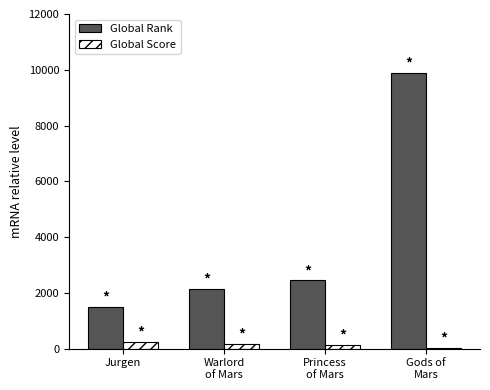

What is the highest value of the Global Rank series?

9886